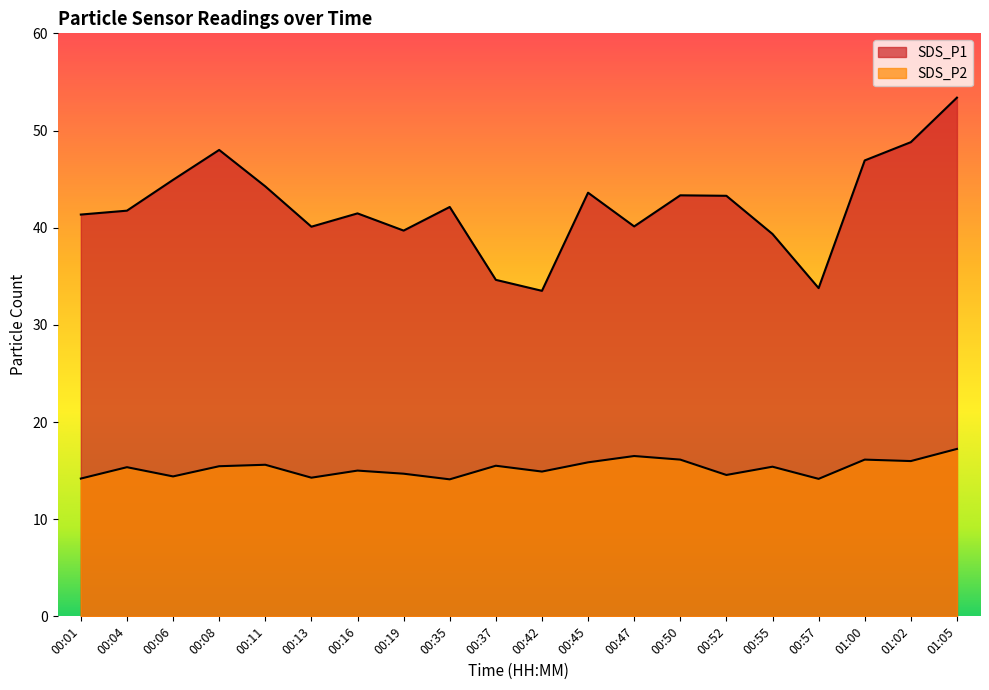

The value of SDS_P1 at 00:50 is 43.3. True or false?

True